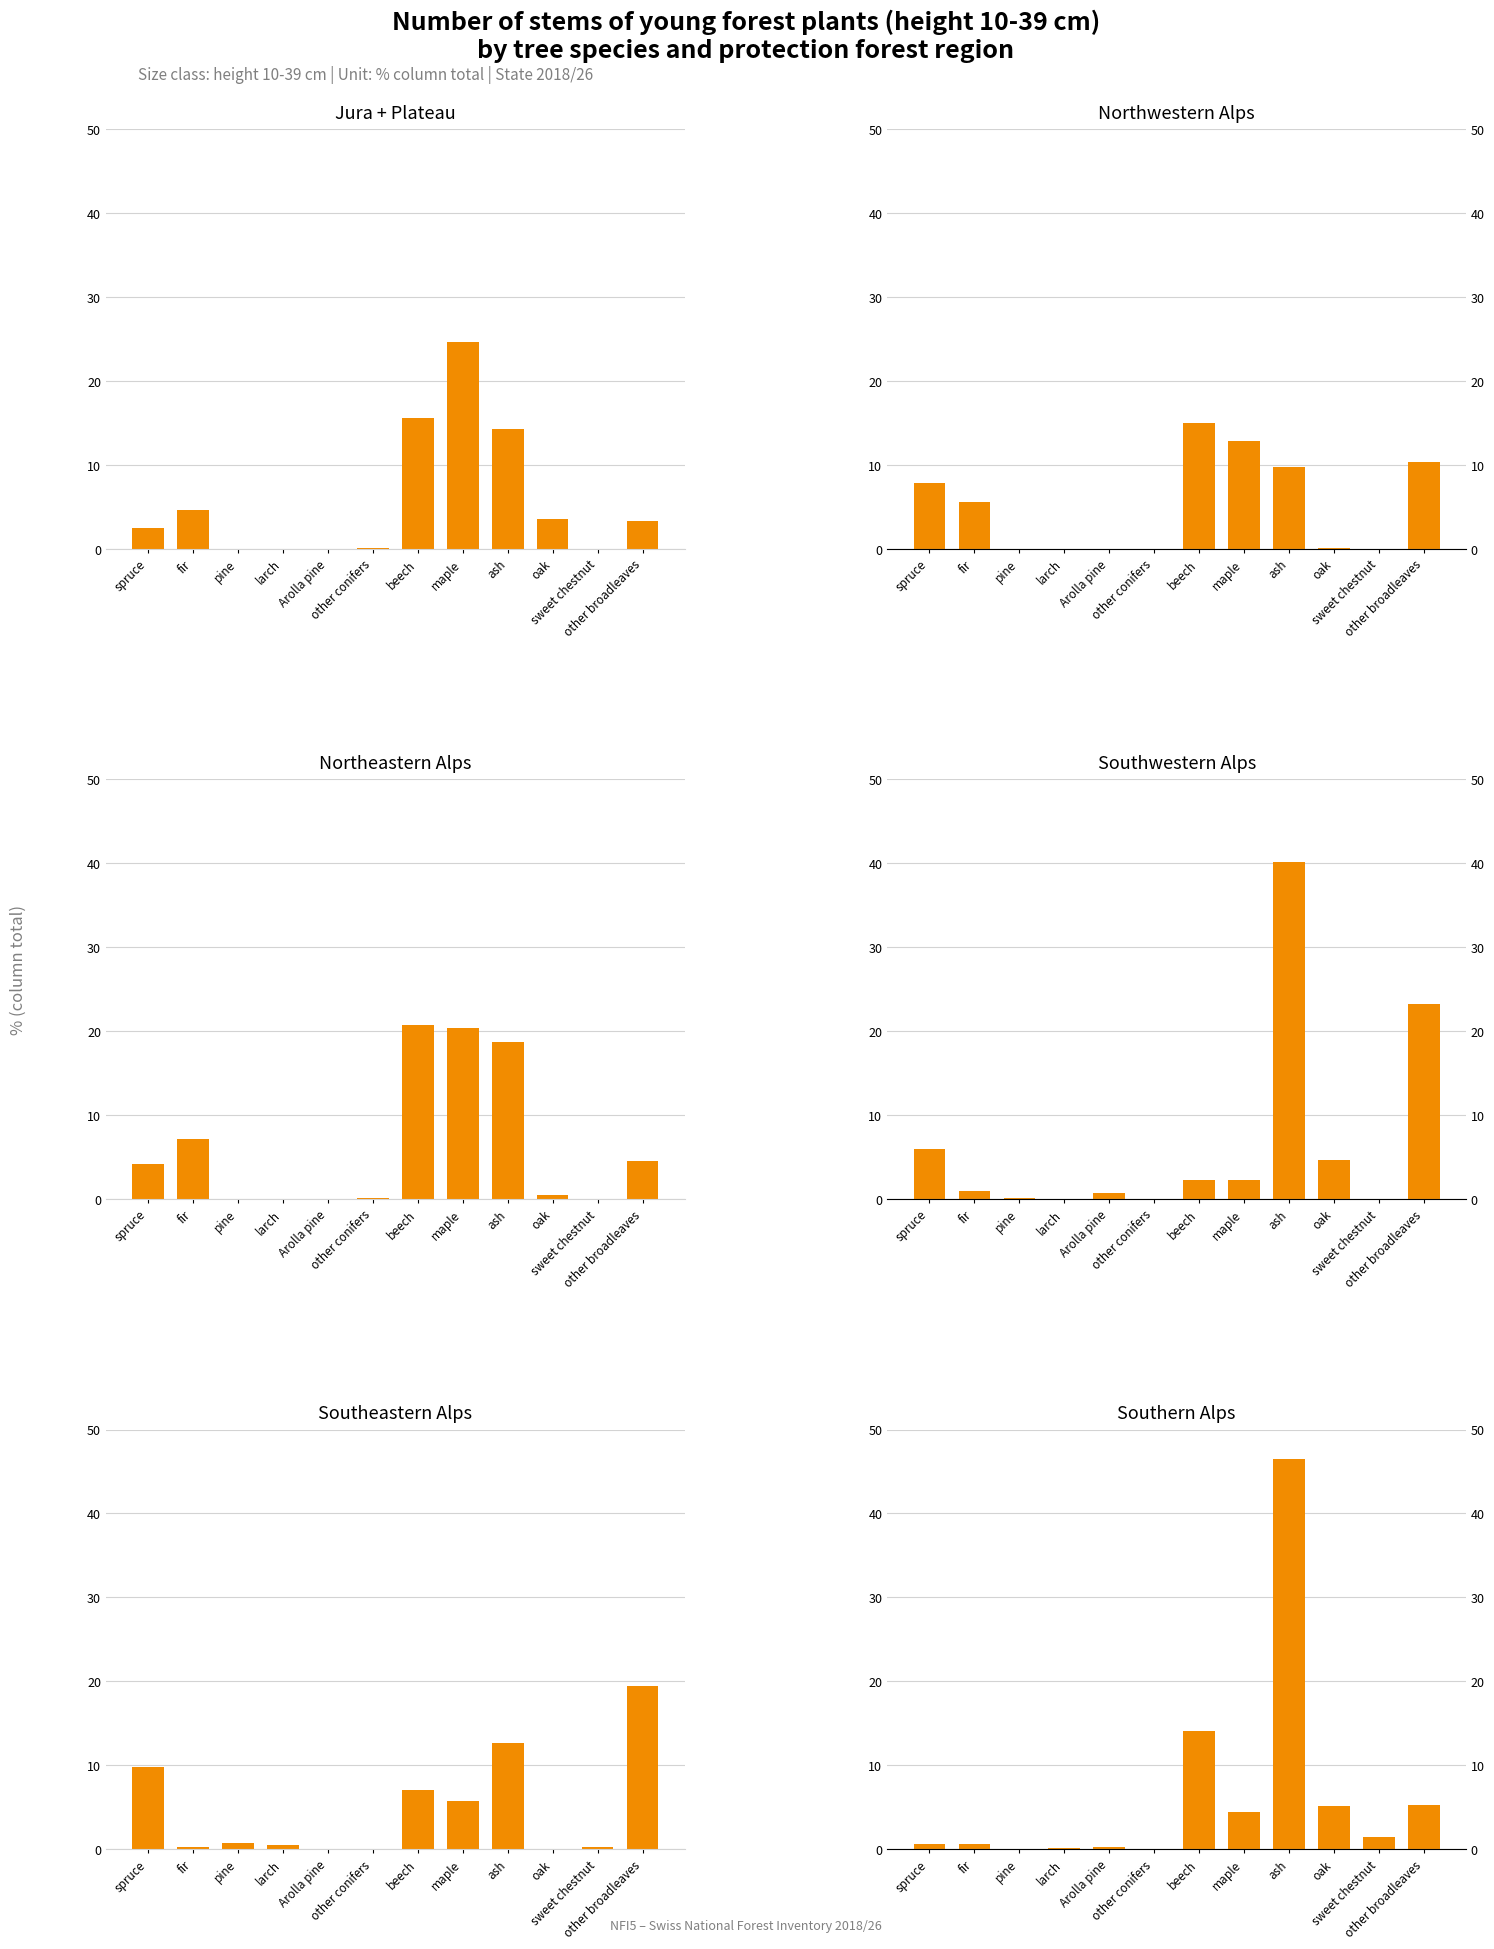

What is the difference between the second highest and second lowest values in the Northwestern Alps series?

12.8